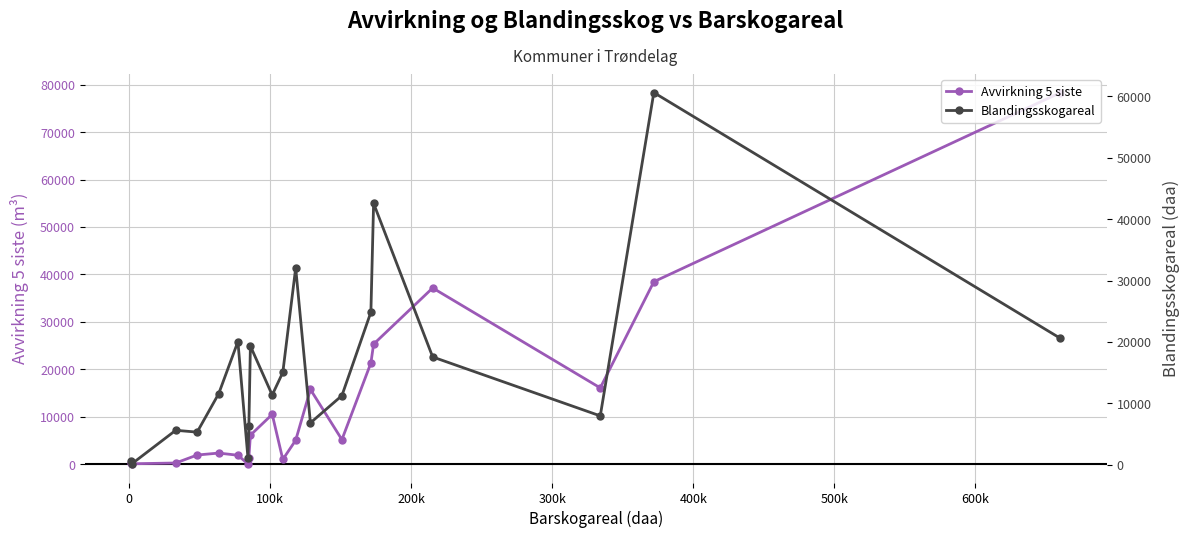

What is the value of the Avvirkning 5 siste point at the 15th from the left?

21331.8